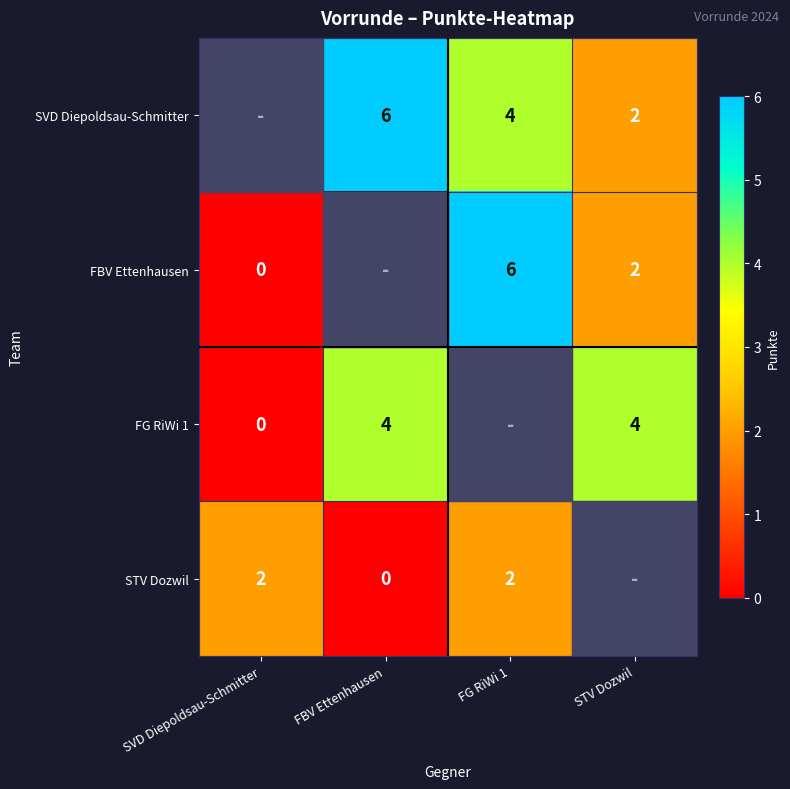

The value of SVD Diepoldsau-Schmitter at STV Dozwil is 2. True or false?

True